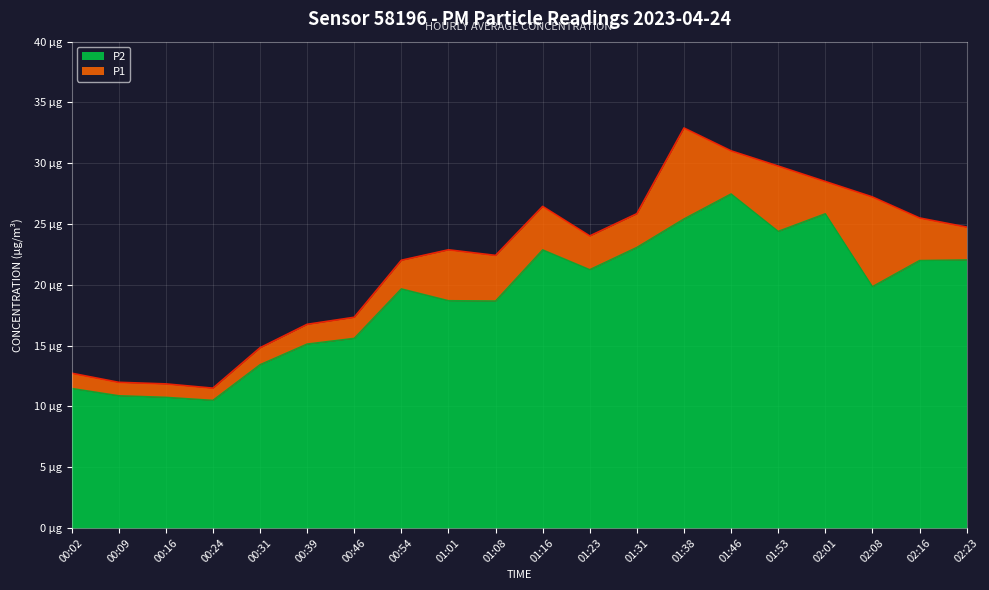

At how many categories does at least one series exceed 25?

8